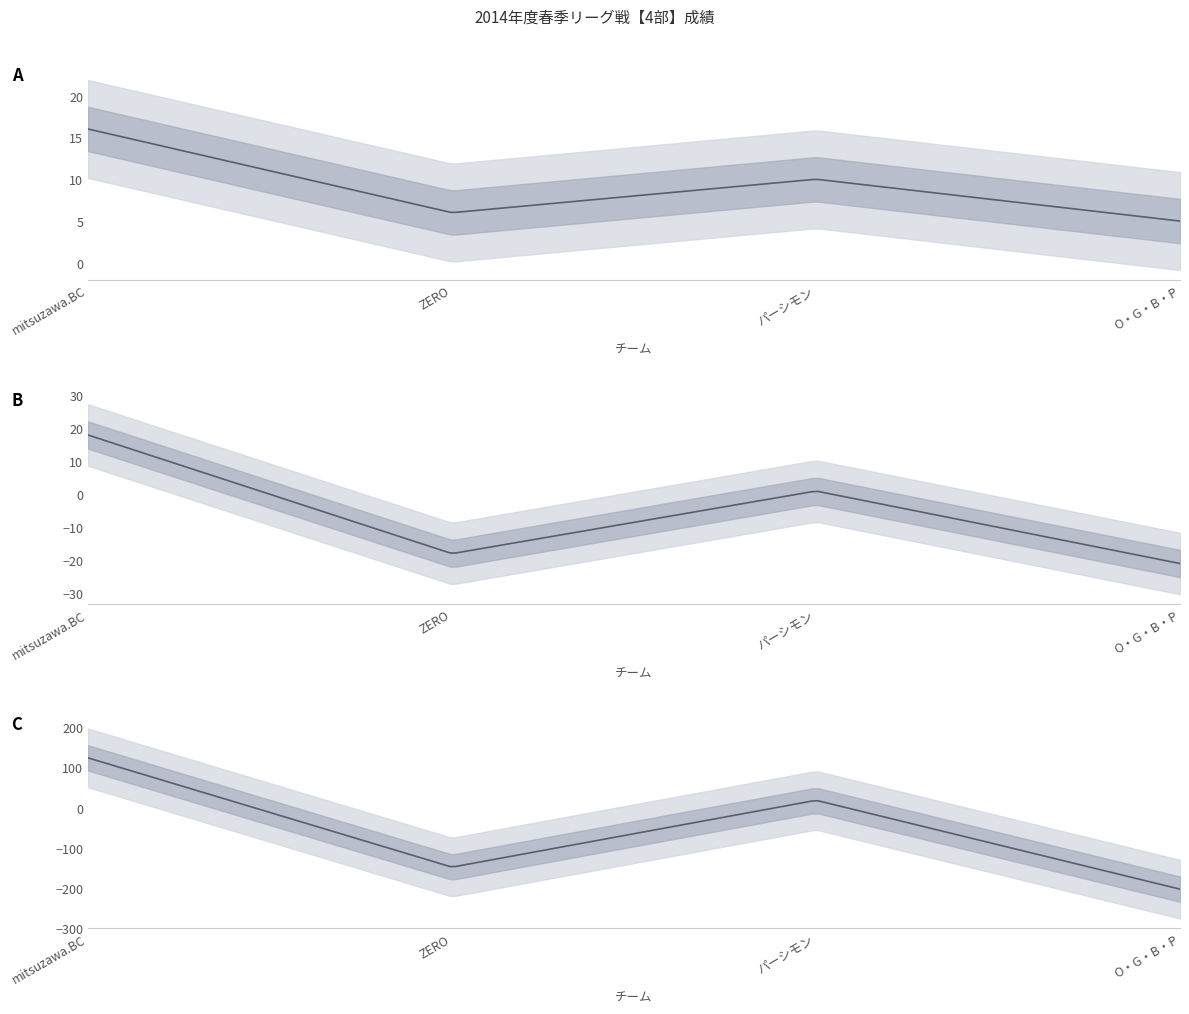

At which category does 取得点数 reach its first local valley?

ZERO